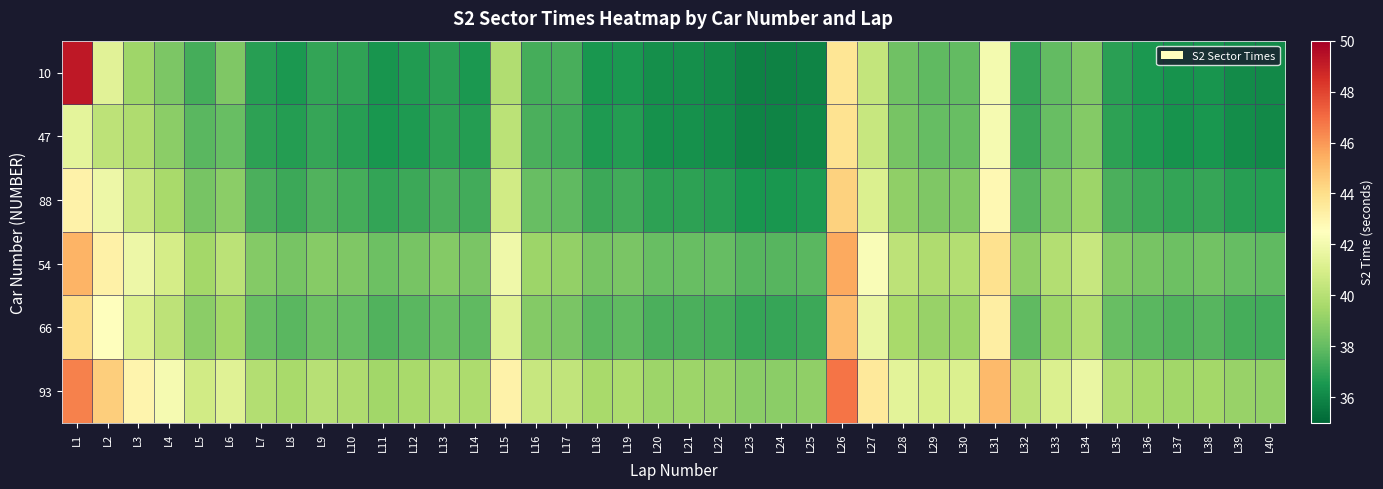

Reading left to right, transcribe all the data shown in this chart.

10: L1=49.2	L2=41.3	L3=39.3	L4=38.6	L5=37.4	L6=38.6	L7=36.8	L8=36.5	L9=37.0	L10=37.0	L11=36.4	L12=36.7	L13=36.8	L14=36.6	L15=39.9	L16=37.4	L17=37.4	L18=36.5	L19=36.6	L20=36.3	L21=36.2	L22=36.1	L23=35.8	L24=35.9	L25=35.9	L26=43.7	L27=40.4	L28=38.3	L29=37.9	L30=38.0	L31=42.0	L32=37.1	L33=38.0	L34=38.6	L35=36.8	L36=36.5	L37=36.3	L38=36.4	L39=36.2	L40=36.1
47: L1=41.5	L2=40.2	L3=39.8	L4=38.9	L5=37.8	L6=38.1	L7=36.9	L8=36.7	L9=37.1	L10=36.8	L11=36.5	L12=36.6	L13=36.9	L14=36.7	L15=40.1	L16=37.5	L17=37.3	L18=36.6	L19=36.7	L20=36.3	L21=36.3	L22=36.2	L23=35.9	L24=35.9	L25=36.0	L26=43.8	L27=40.5	L28=38.4	L29=38.0	L30=38.1	L31=42.1	L32=37.2	L33=38.1	L34=38.7	L35=36.9	L36=36.6	L37=36.4	L38=36.5	L39=36.2	L40=36.1
88: L1=43.1	L2=41.8	L3=40.5	L4=39.6	L5=38.4	L6=38.9	L7=37.5	L8=37.2	L9=37.6	L10=37.4	L11=37.0	L12=37.2	L13=37.5	L14=37.3	L15=40.8	L16=38.1	L17=37.9	L18=37.2	L19=37.3	L20=36.9	L21=36.9	L22=36.8	L23=36.5	L24=36.5	L25=36.6	L26=44.4	L27=41.1	L28=39.0	L29=38.6	L30=38.7	L31=42.8	L32=37.8	L33=38.7	L34=39.3	L35=37.5	L36=37.2	L37=37.0	L38=37.1	L39=36.8	L40=36.7
54: L1=45.3	L2=43.2	L3=41.8	L4=40.9	L5=39.5	L6=40.1	L7=38.7	L8=38.4	L9=38.8	L10=38.6	L11=38.2	L12=38.4	L13=38.7	L14=38.5	L15=41.9	L16=39.3	L17=39.1	L18=38.4	L19=38.5	L20=38.1	L21=38.1	L22=38.0	L23=37.7	L24=37.7	L25=37.8	L26=45.6	L27=42.3	L28=40.2	L29=39.8	L30=39.9	L31=43.9	L32=39.0	L33=39.9	L34=40.5	L35=38.7	L36=38.4	L37=38.2	L38=38.3	L39=38.0	L40=37.9
66: L1=44.0	L2=42.5	L3=41.1	L4=40.2	L5=38.9	L6=39.5	L7=38.1	L8=37.8	L9=38.2	L10=38.0	L11=37.6	L12=37.8	L13=38.1	L14=37.9	L15=41.3	L16=38.7	L17=38.5	L18=37.8	L19=37.9	L20=37.5	L21=37.5	L22=37.4	L23=37.1	L24=37.1	L25=37.2	L26=45.0	L27=41.7	L28=39.6	L29=39.2	L30=39.3	L31=43.3	L32=37.9	L33=39.3	L34=39.9	L35=38.1	L36=37.8	L37=37.6	L38=37.7	L39=37.4	L40=37.3
93: L1=46.5	L2=44.5	L3=43.0	L4=42.1	L5=40.8	L6=41.3	L7=39.9	L8=39.6	L9=40.0	L10=39.8	L11=39.4	L12=39.6	L13=39.9	L14=39.7	L15=43.1	L16=40.5	L17=40.3	L18=39.6	L19=39.7	L20=39.3	L21=39.3	L22=39.2	L23=38.9	L24=38.9	L25=39.0	L26=46.8	L27=43.5	L28=41.4	L29=41.0	L30=41.1	L31=45.1	L32=40.2	L33=41.1	L34=41.7	L35=39.9	L36=39.6	L37=39.4	L38=39.5	L39=39.2	L40=39.1